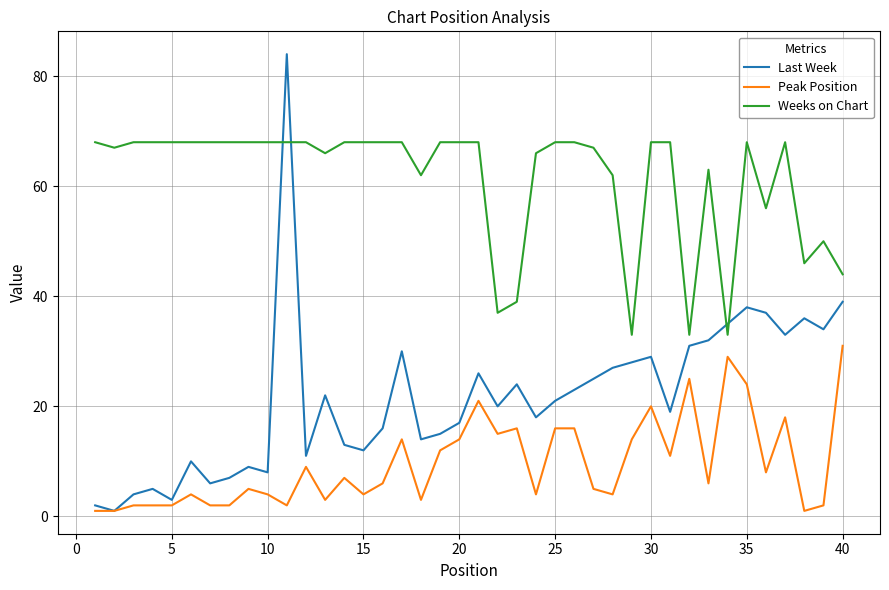

Reading left to right, list all the values displayed in this chart.

Last Week: 2	1	4	5	3	10	6	7	9	8	84	11	22	13	12	16	30	14	15	17	26	20	24	18	21	23	25	27	28	29	19	31	32	35	38	37	33	36	34	39
Peak Position: 1	1	2	2	2	4	2	2	5	4	2	9	3	7	4	6	14	3	12	14	21	15	16	4	16	16	5	4	14	20	11	25	6	29	24	8	18	1	2	31
Weeks on Chart: 68	67	68	68	68	68	68	68	68	68	68	68	66	68	68	68	68	62	68	68	68	37	39	66	68	68	67	62	33	68	68	33	63	33	68	56	68	46	50	44